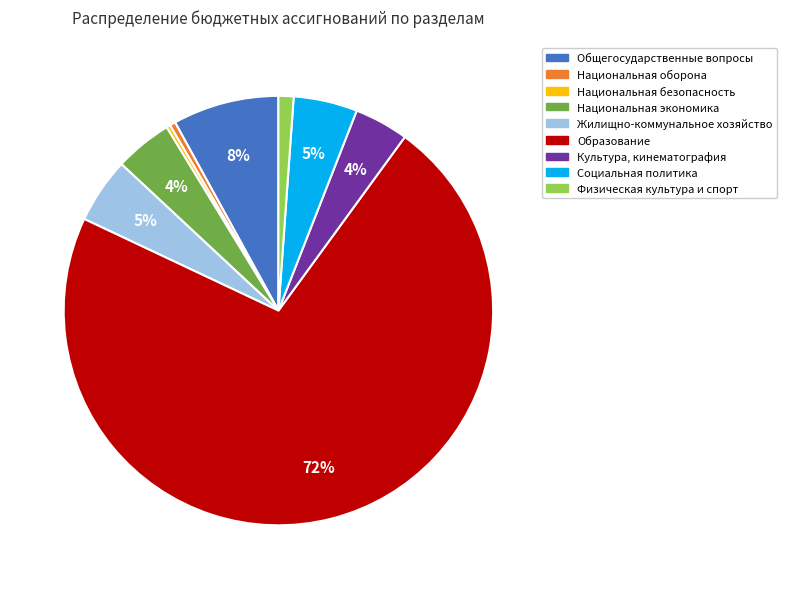

The Национальная оборона slice represents 14% of the pie. True or false?

False